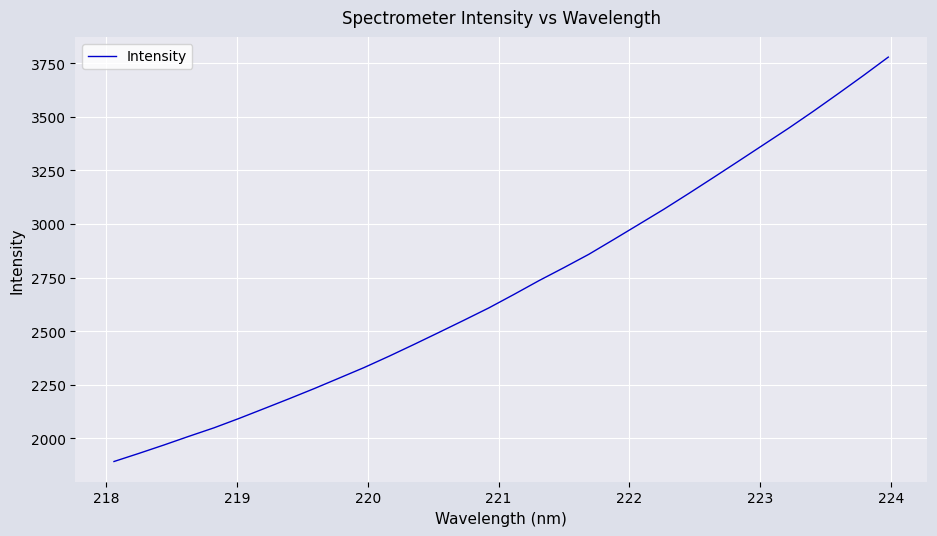

How many lines are shown in the chart?

1